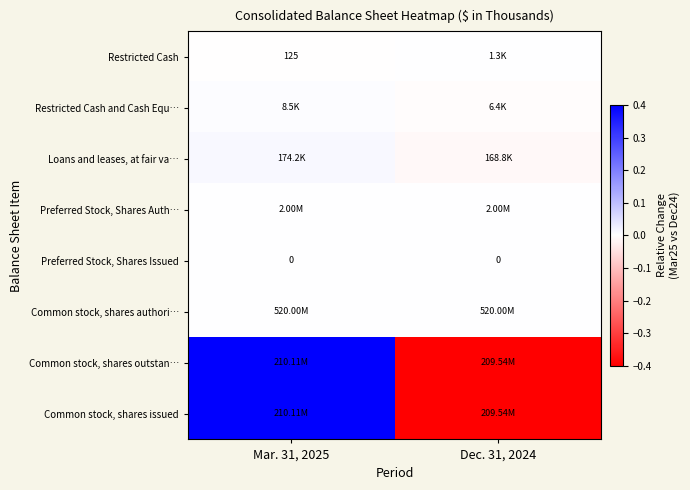

The Restricted Cash and Cash Equ… series shows 0.0 at Mar. 31, 2025. True or false?

False